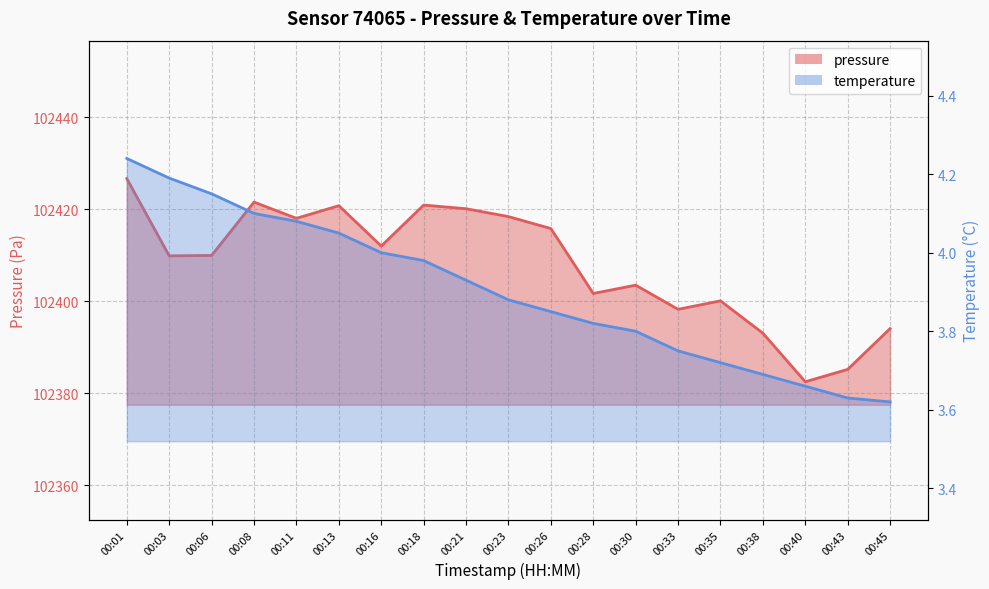

What are all the series names shown in the legend?

pressure, temperature